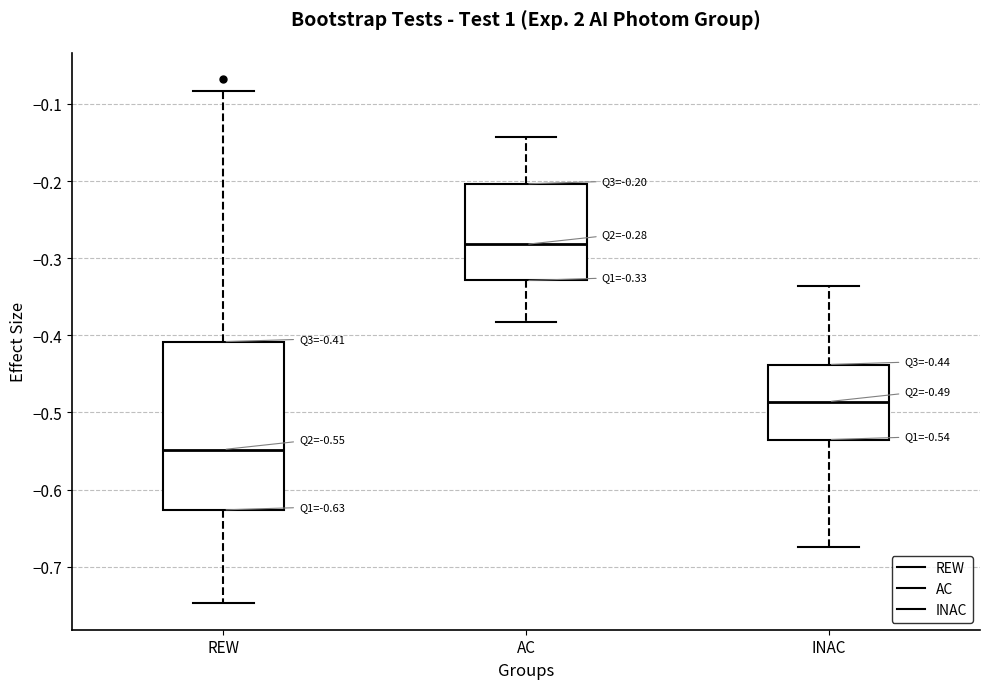

Which box's median line is the highest?

AC